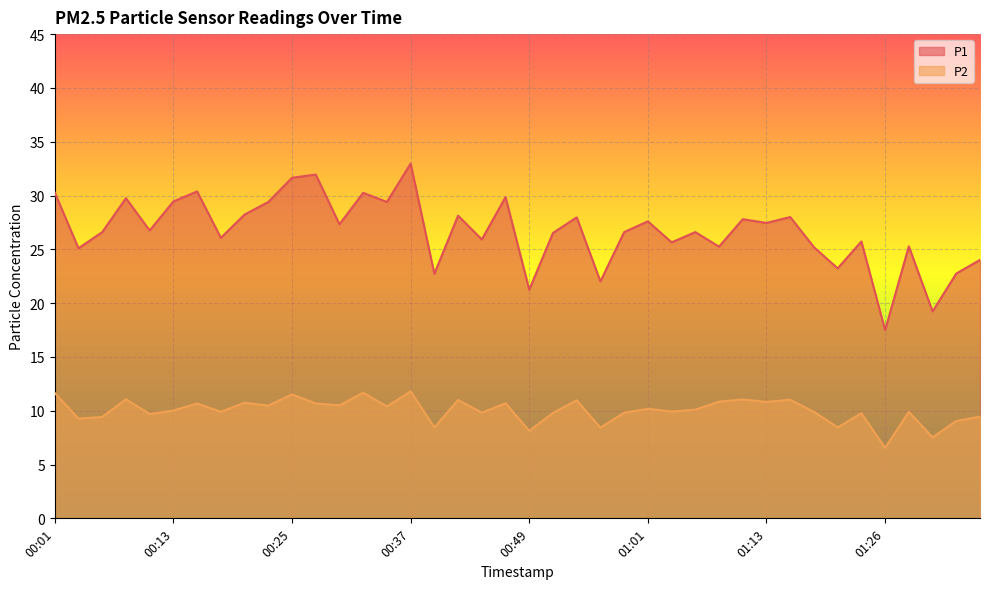

What is the label of the 19th point from the left?

00:44